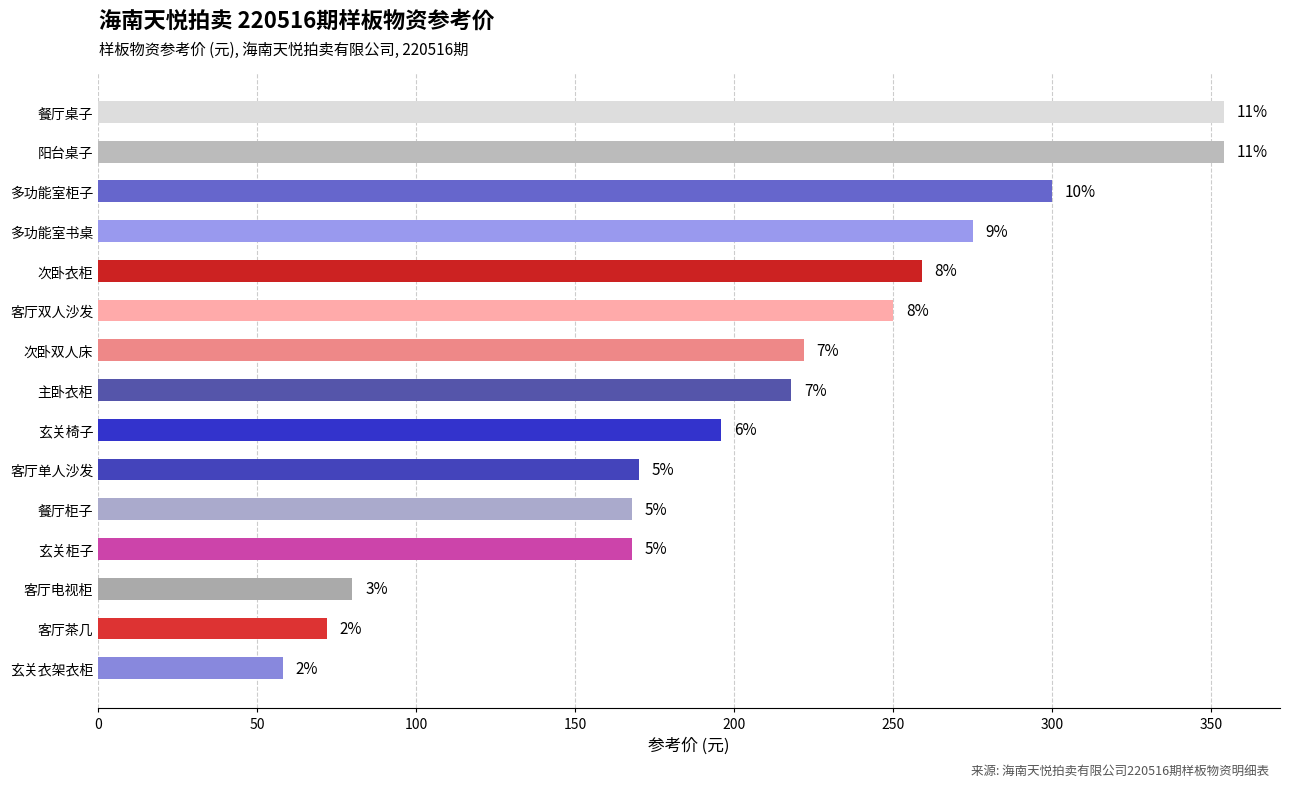

What is the sum of all values?

3144